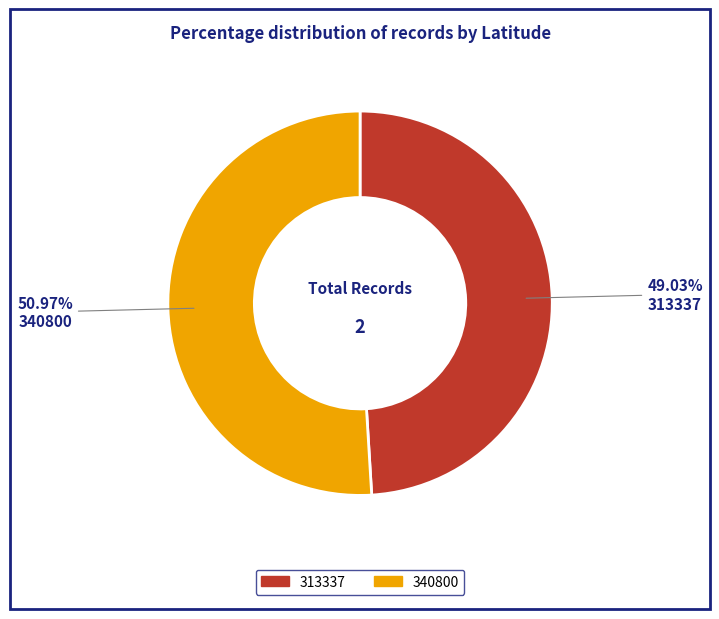

How many slices are in this pie chart?

2